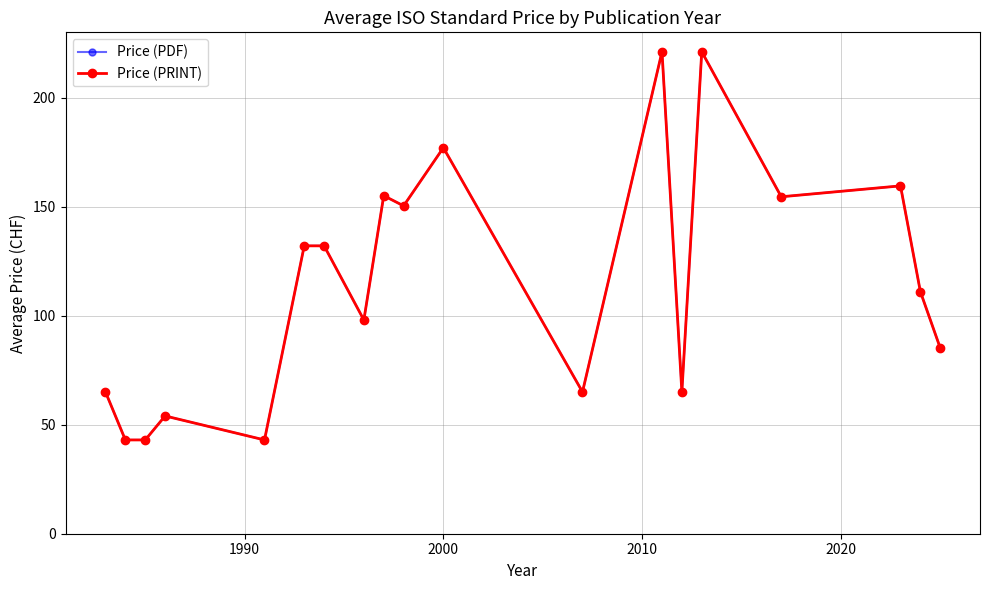

How many interior local peaks does the Price (PDF) series have?

6